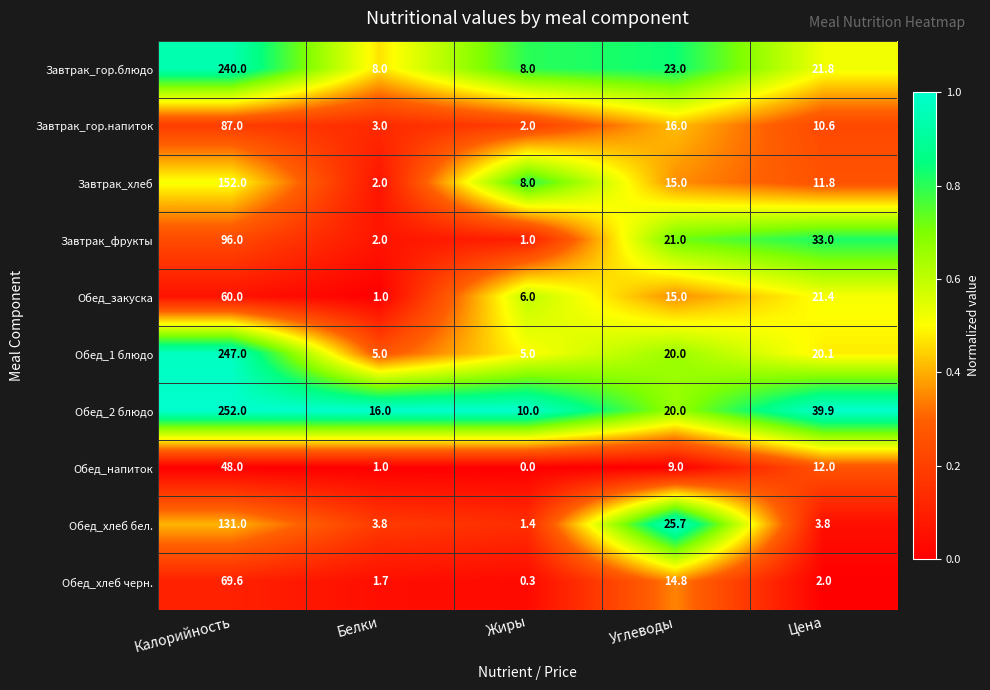

What is the total value across all series at Калорийность?

1382.6